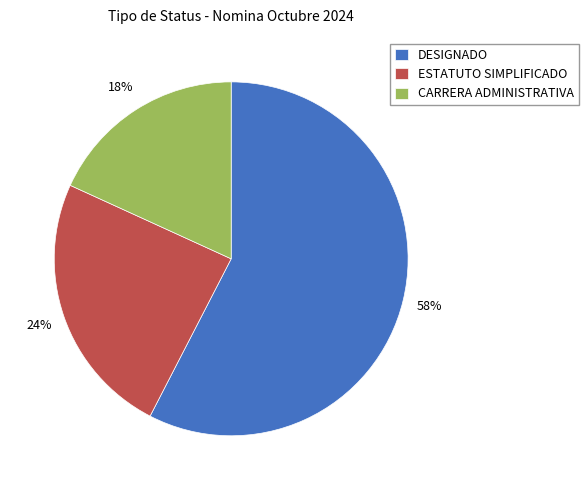

Combined, do DESIGNADO and CARRERA ADMINISTRATIVA account for over 50%?

Yes